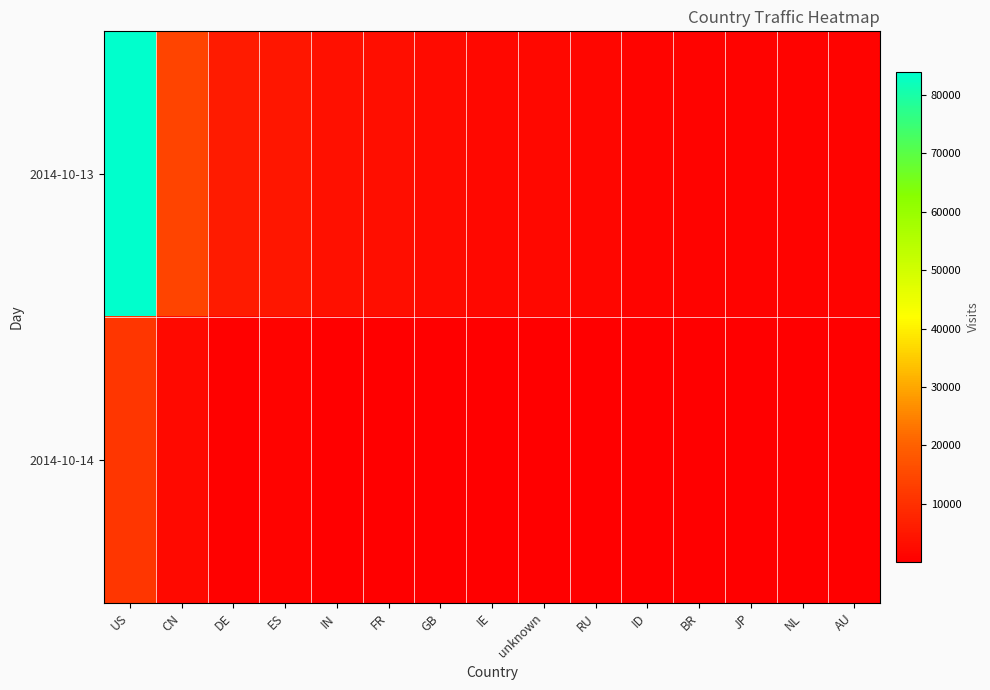

Which series changed the most between unknown and RU?

2014-10-13